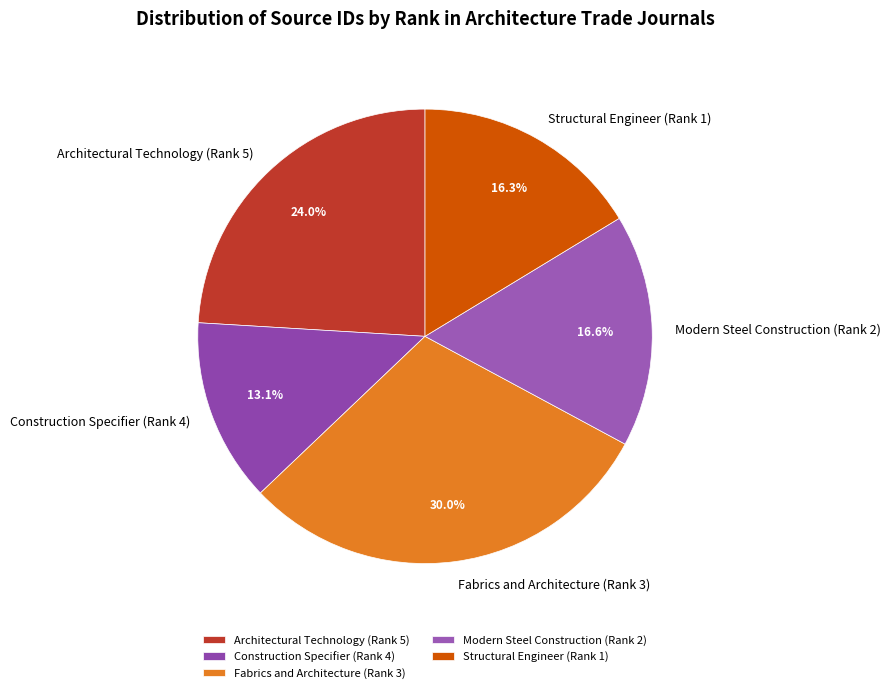

What is the largest slice in the pie chart?

Fabrics and Architecture (Rank 3)